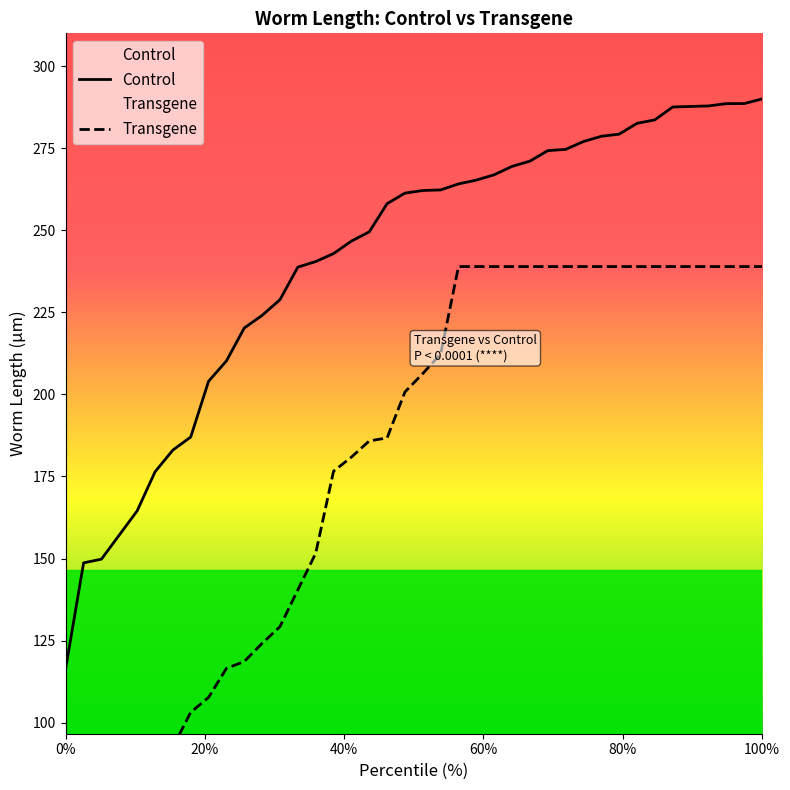

What is the minimum value for Control?

116.6